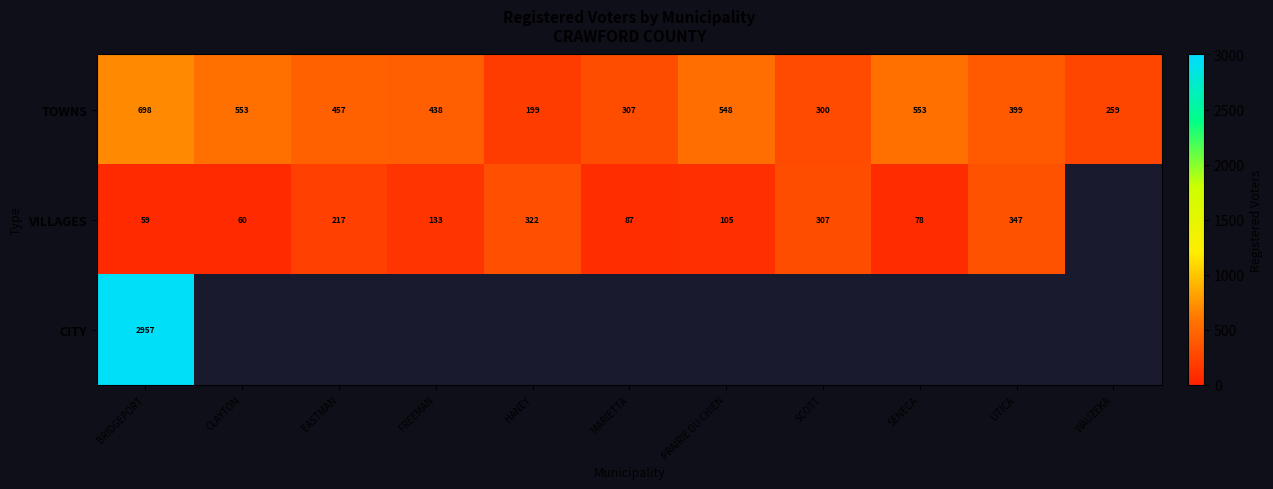

What is the approximate value of TOWNS at SCOTT, to the nearest 5?

300